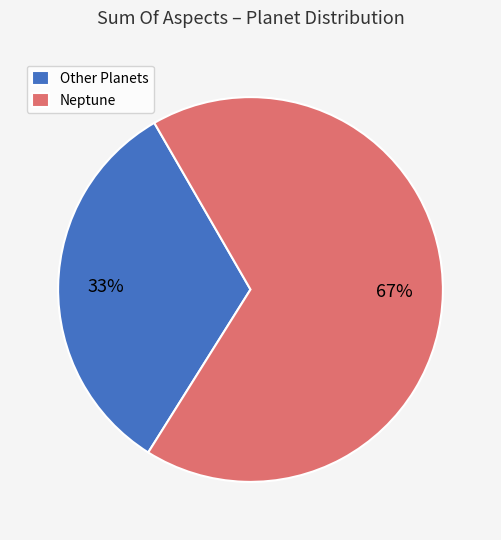

True or false: Neptune accounts for 67% of the total.

True